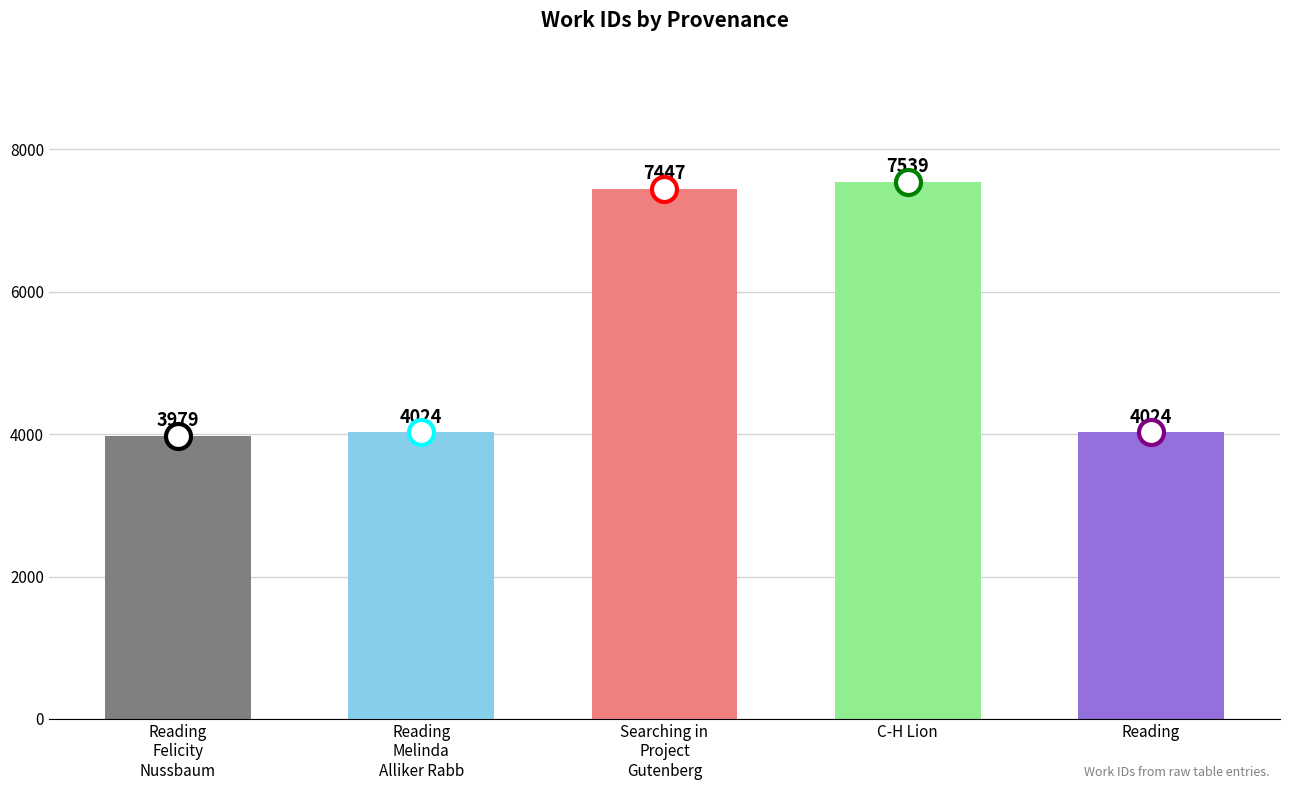

What value does the data have at Reading, to the nearest 10?

4020